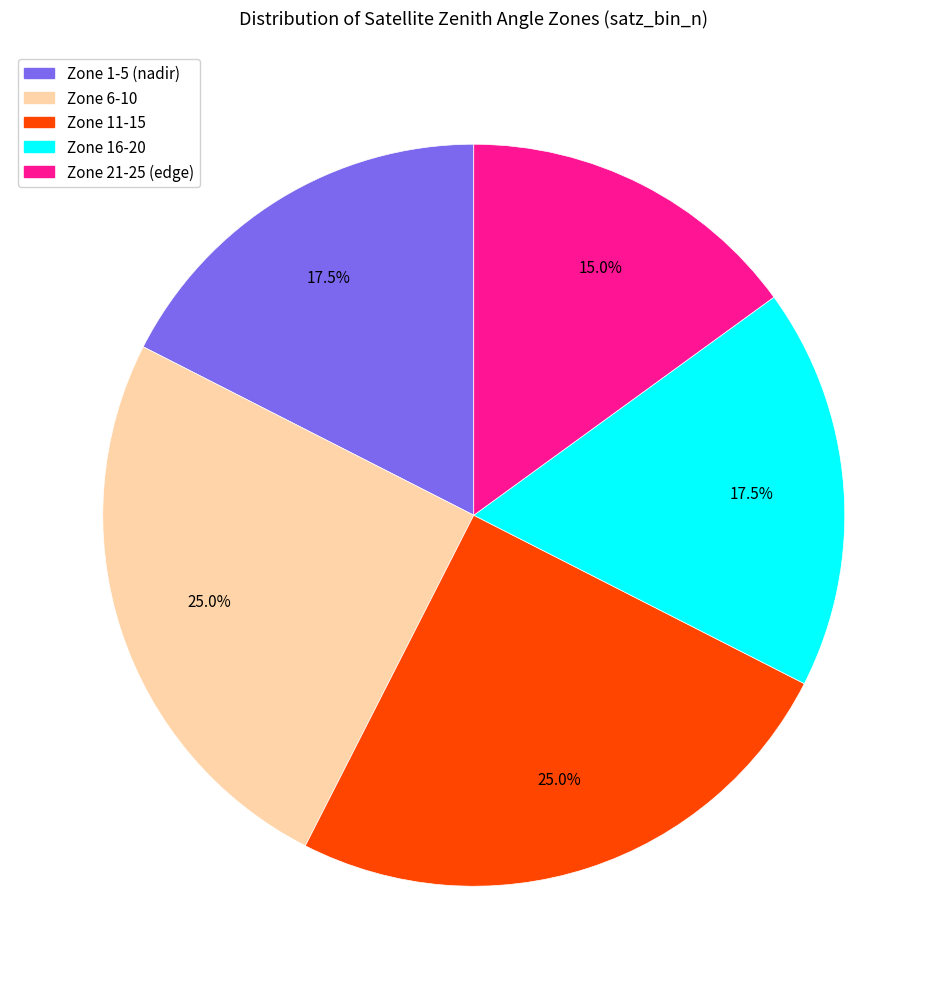

Which slice is the smallest?

Zone 21-25 (edge)